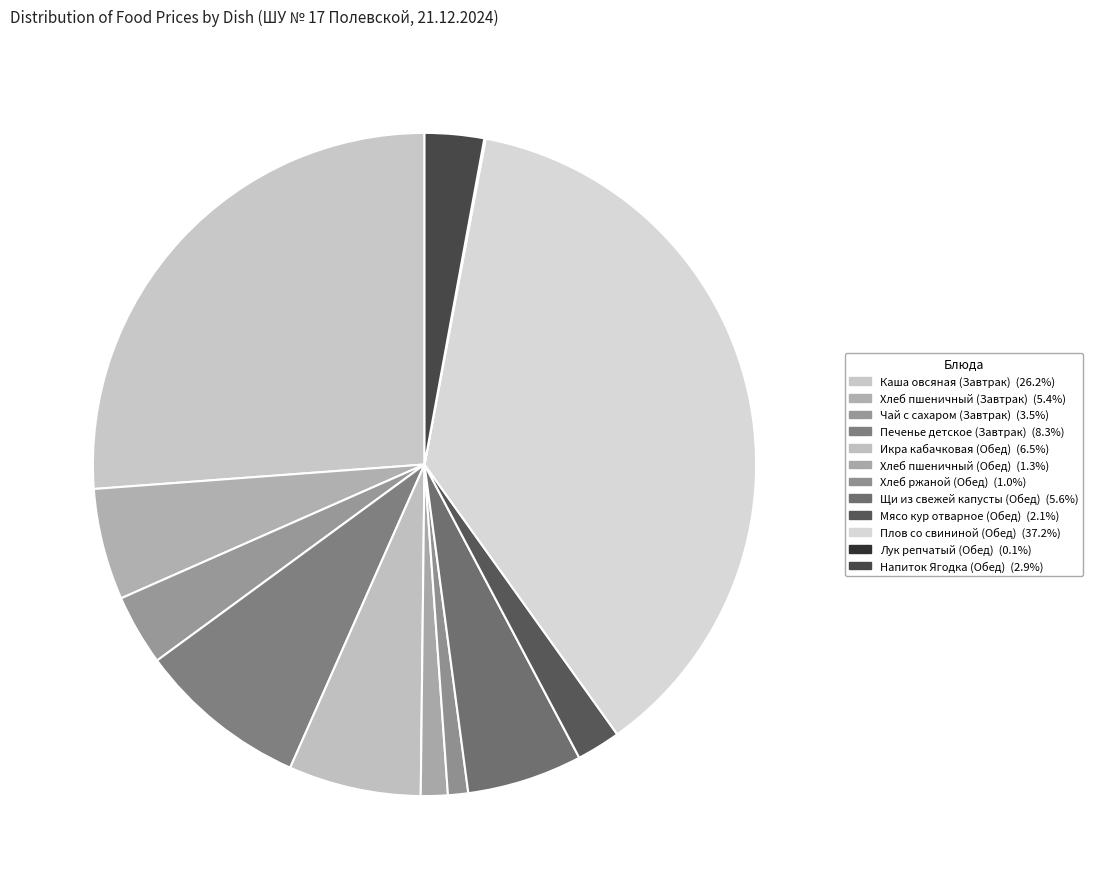

Which has a higher value, Печенье детское (Завтрак) or Икра кабачковая (Обед)?

Печенье детское (Завтрак)